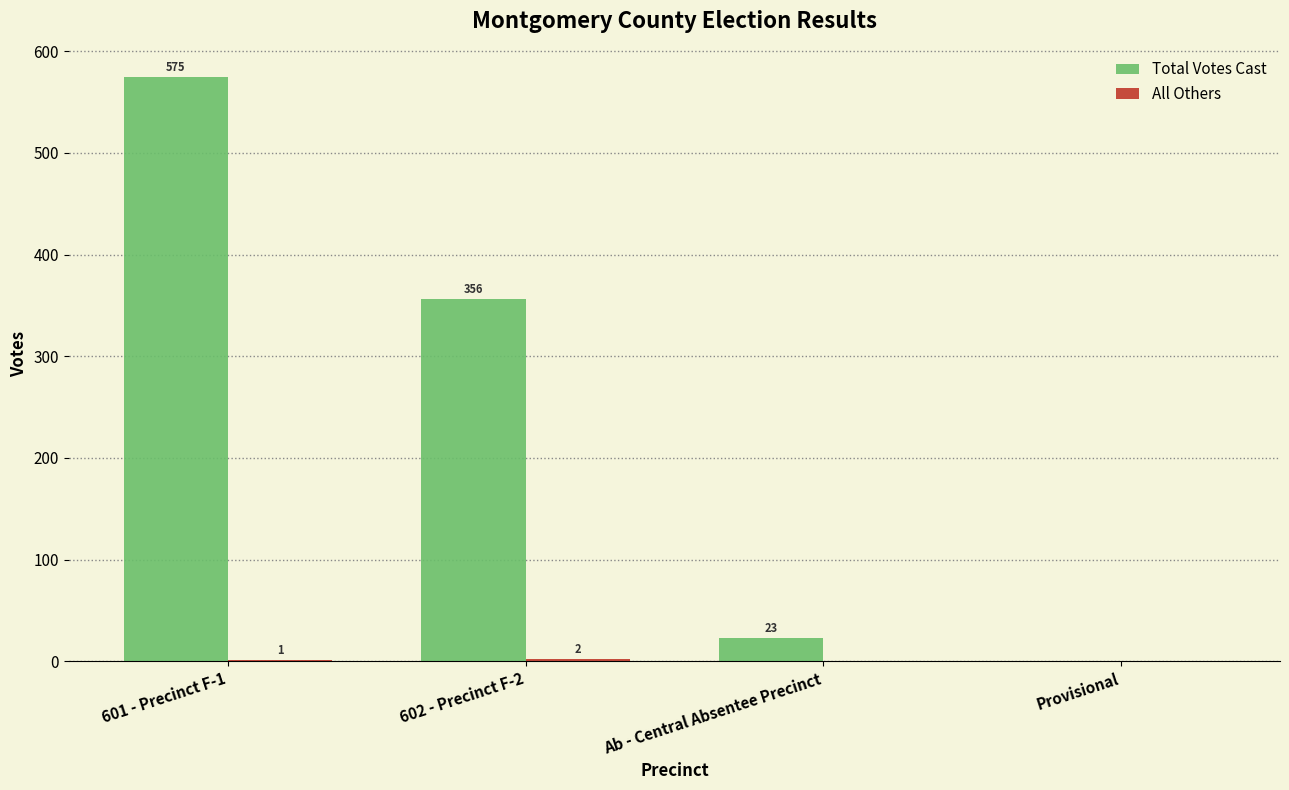

True or false: Total Votes Cast has a value of 23 at Ab - Central Absentee Precinct.

True